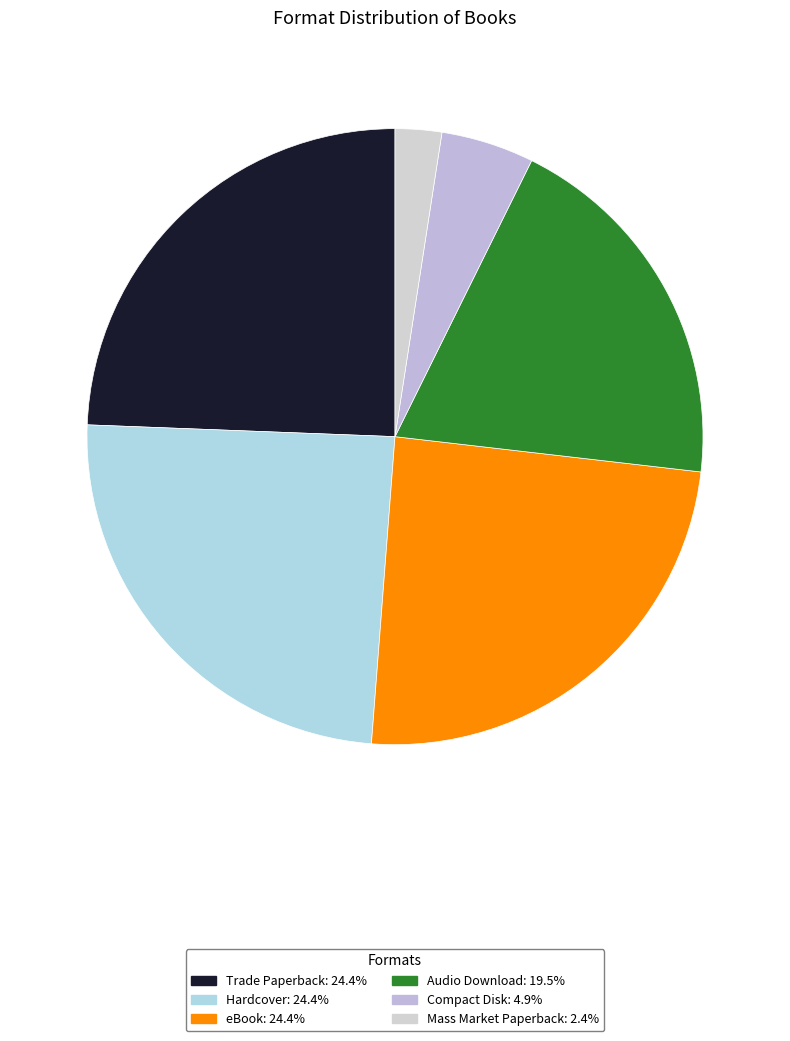

Count the number of slices in the pie.

6